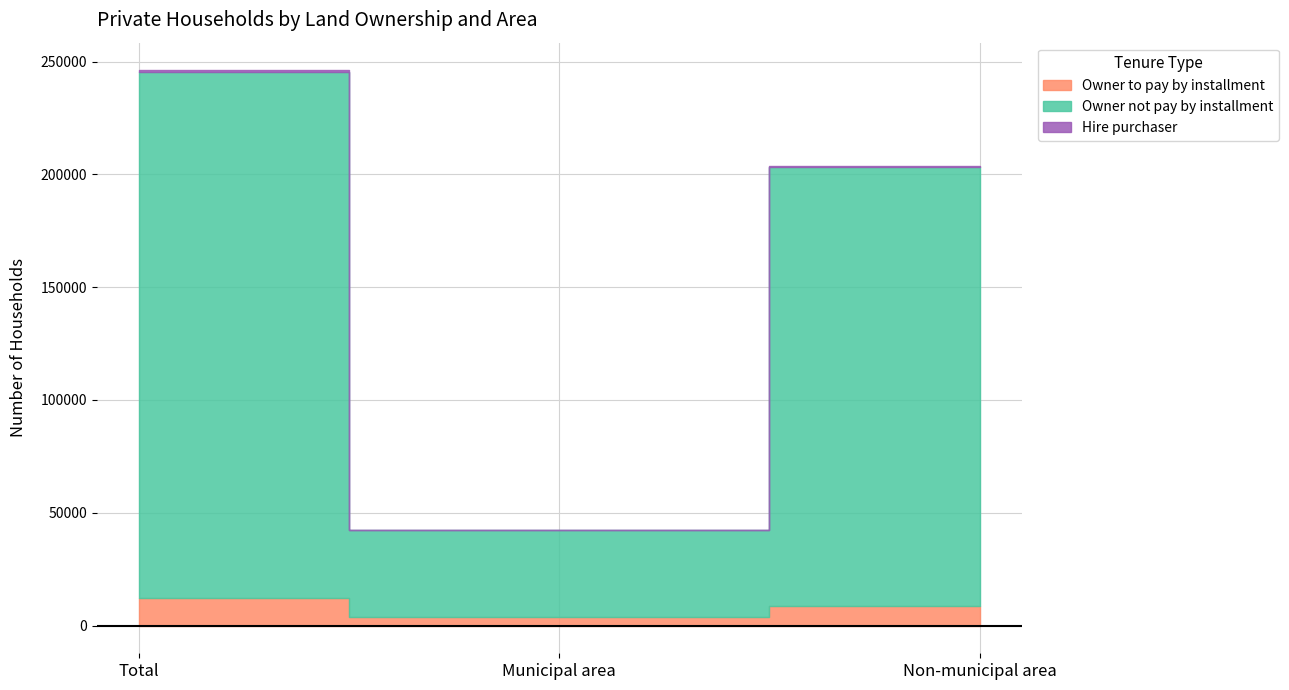

At which category is the sum across all series the highest?

Total